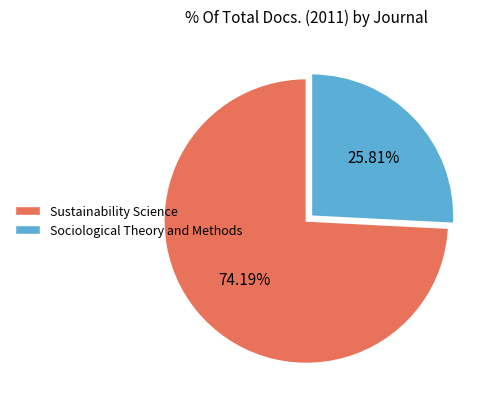

How many segments does this pie chart have?

2